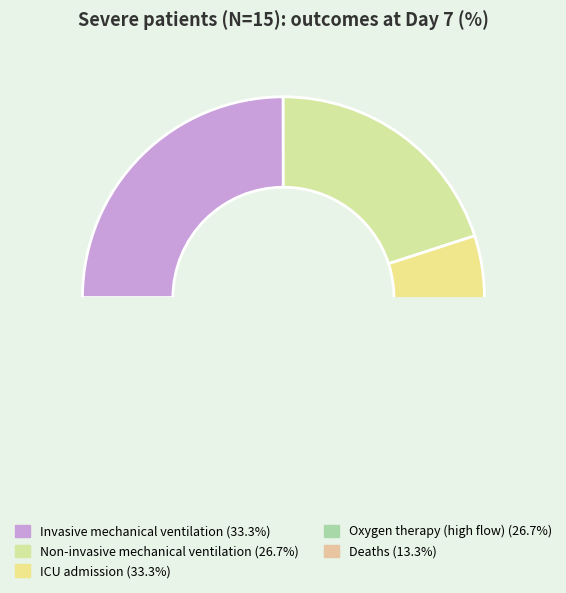

What is the change in value from ICU admission to Deaths?

-20.0